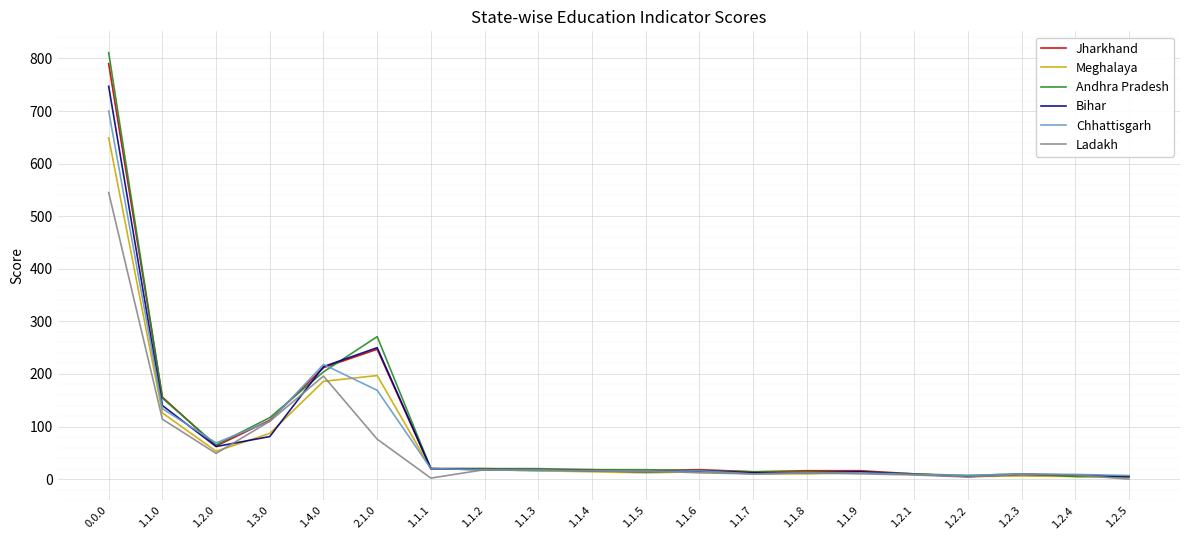

How many lines are shown in the chart?

6